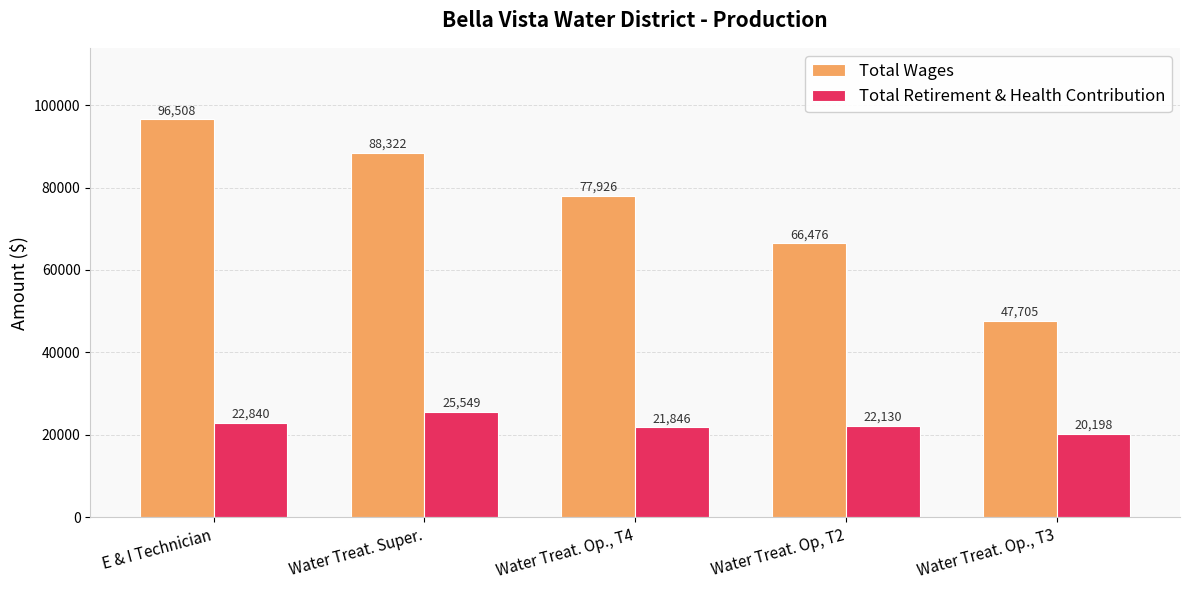

How many values in the Total Wages series are below 77926?

2